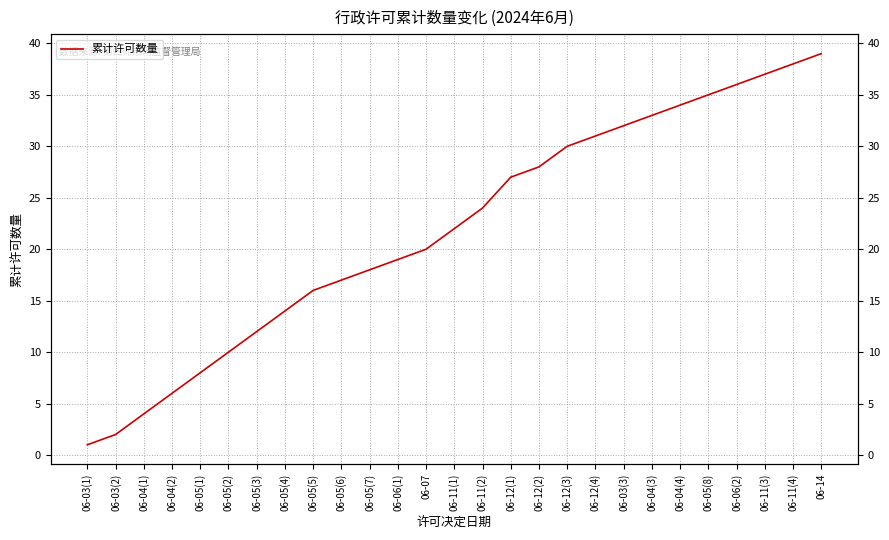

What is the smallest value displayed?

1